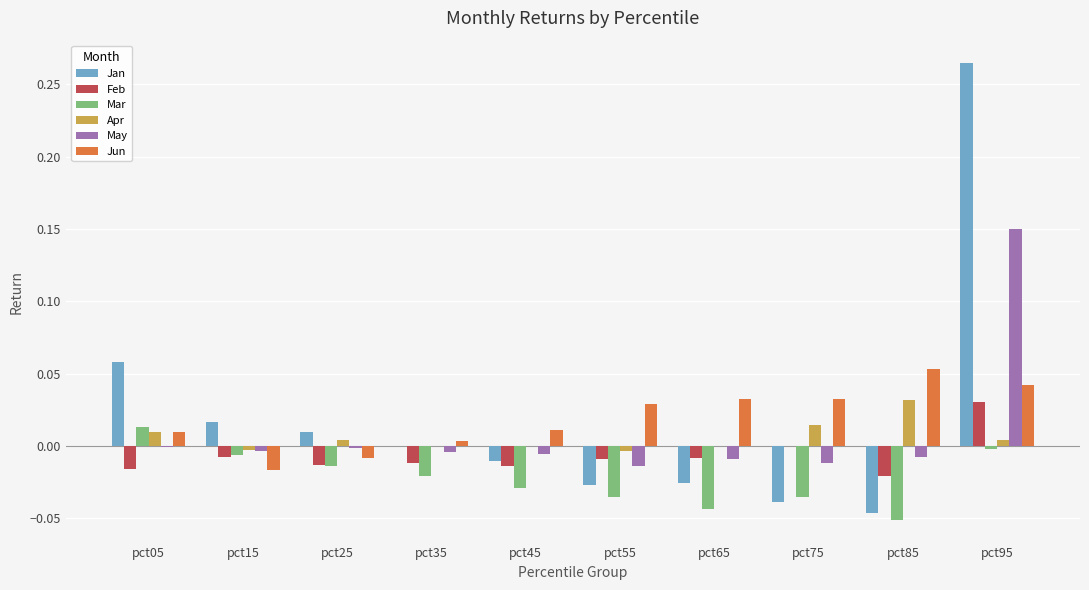

How many groups of bars are there?

10